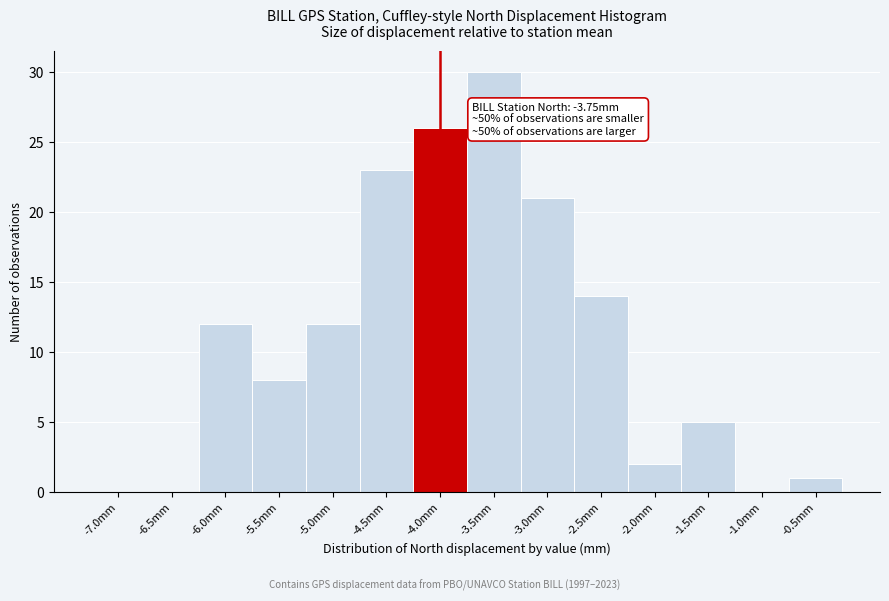

Reading right to left, extract all data points from this chart.

-0.5mm=1	-1.0mm=0	-1.5mm=5	-2.0mm=2	-2.5mm=14	-3.0mm=21	-3.5mm=30	-4.0mm=26	-4.5mm=23	-5.0mm=12	-5.5mm=8	-6.0mm=12	-6.5mm=0	-7.0mm=0